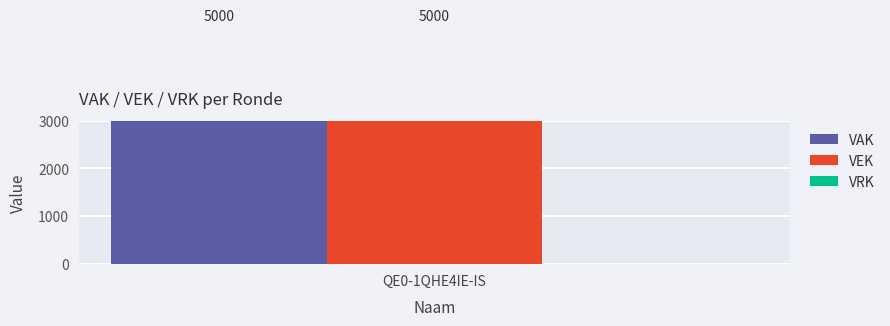

Which series has the widest spread of values?

VAK